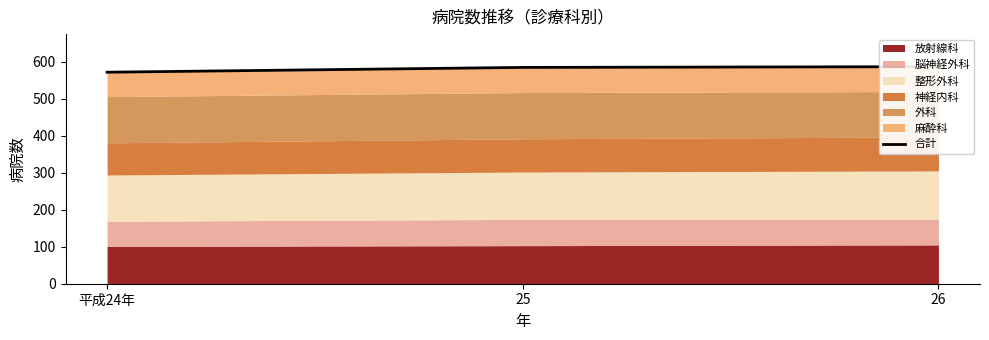

What is the label of the 1st point from the right?

26